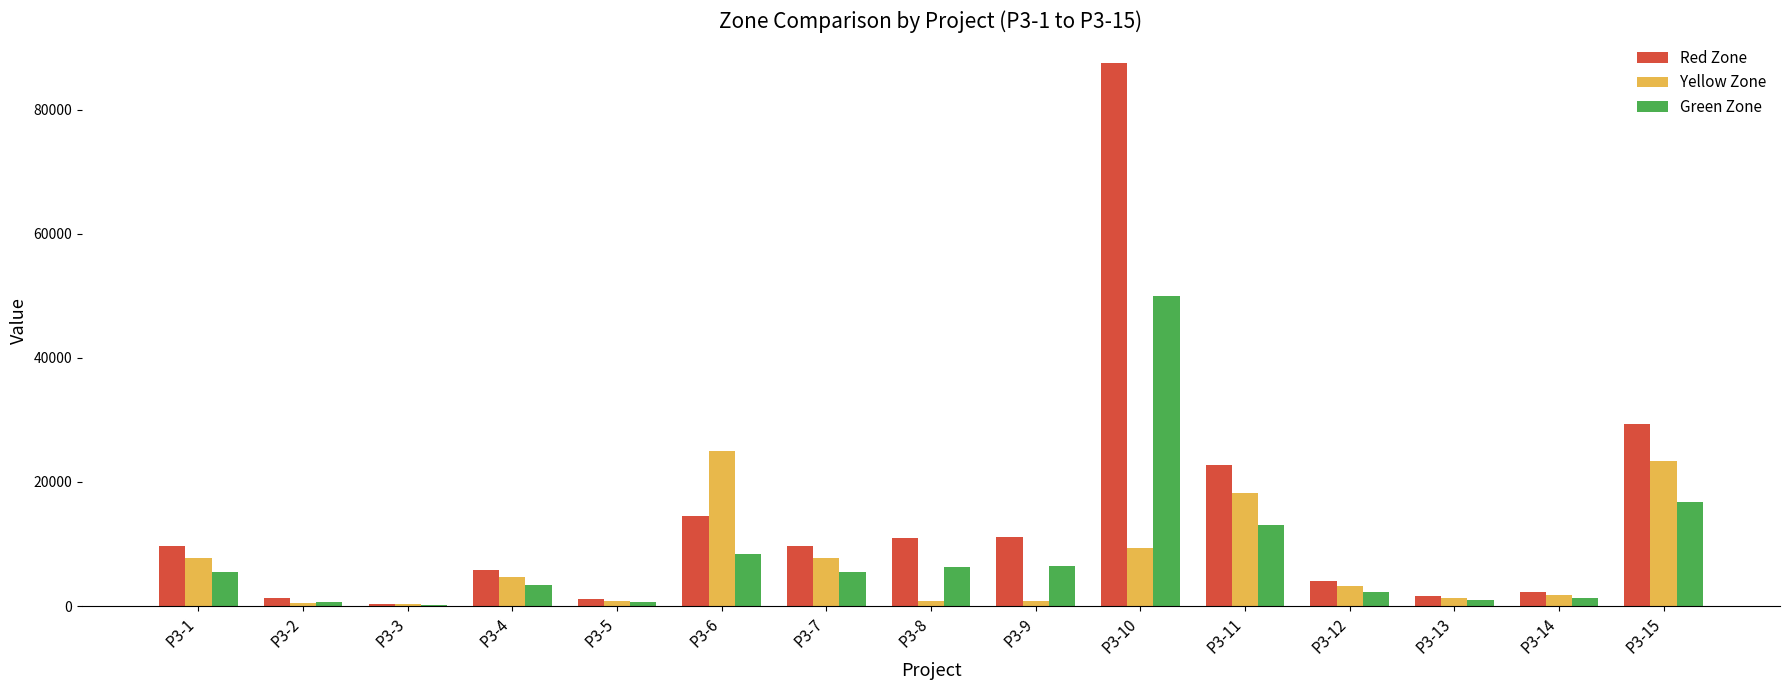

How many groups of bars are there?

15